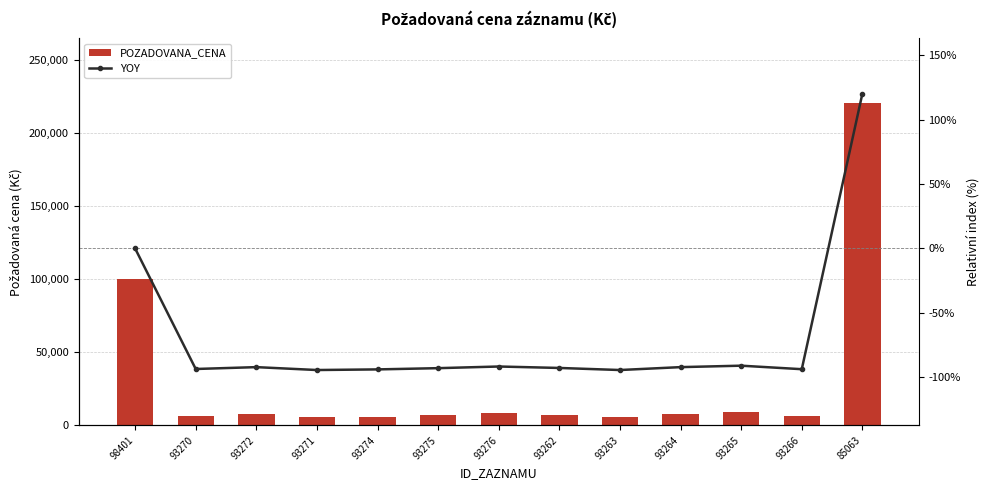

What is the spread (max minus min) of values at 98401?

100215.0